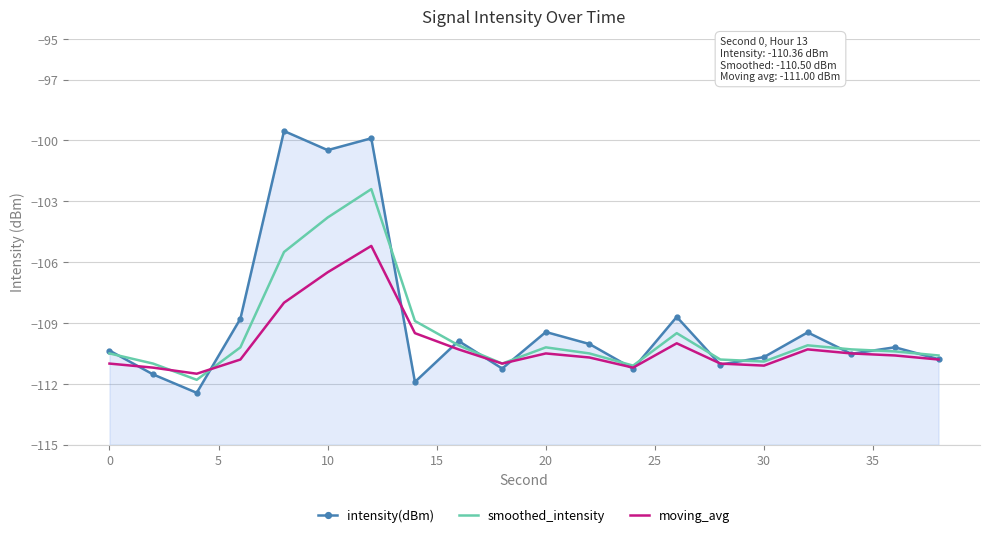

In intensity(dBm), how many points are lower than both neighbors (excluding endpoints)?

7